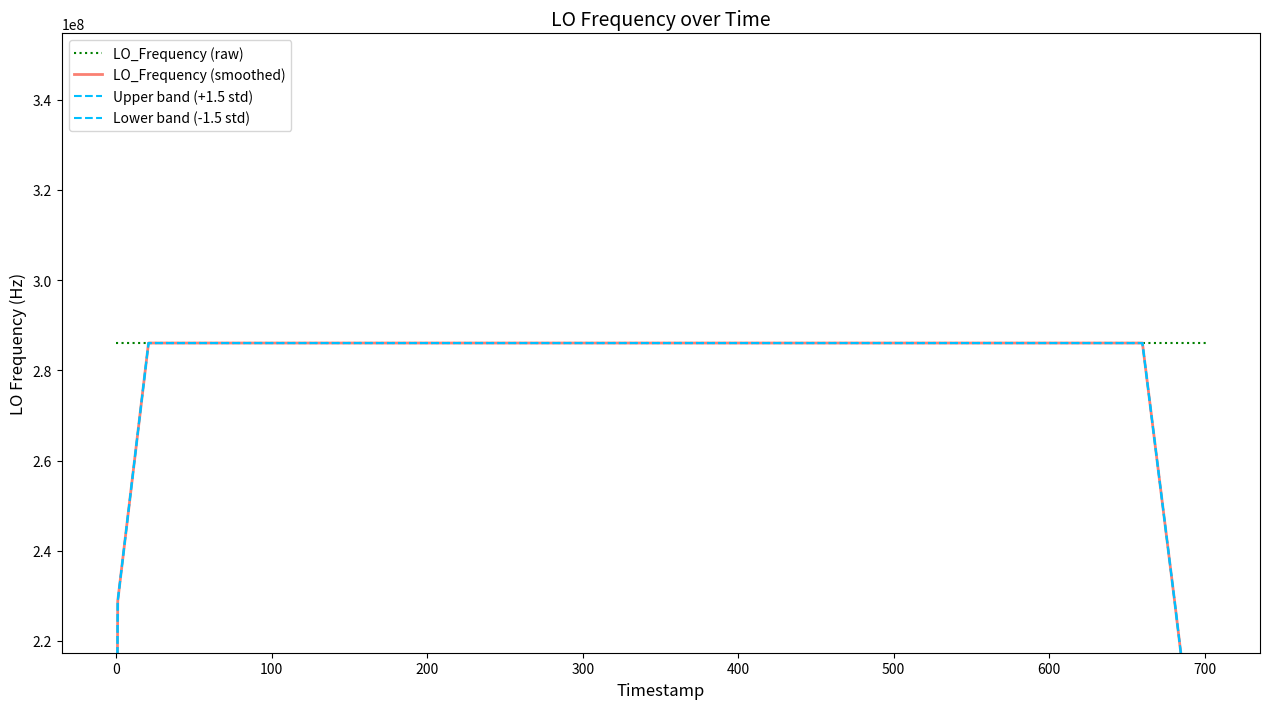

Which series has the largest total across all categories?

LO_Frequency (raw)